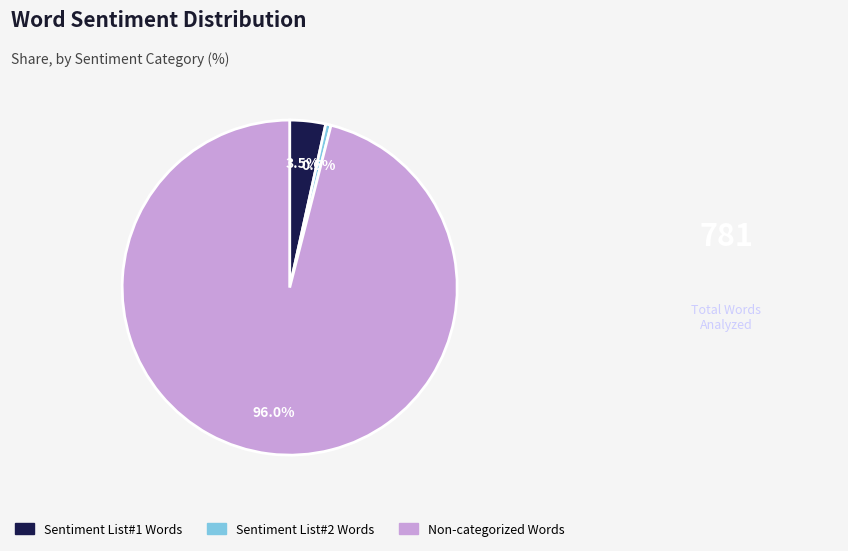

To the nearest percent, what is the average slice percentage?

33%